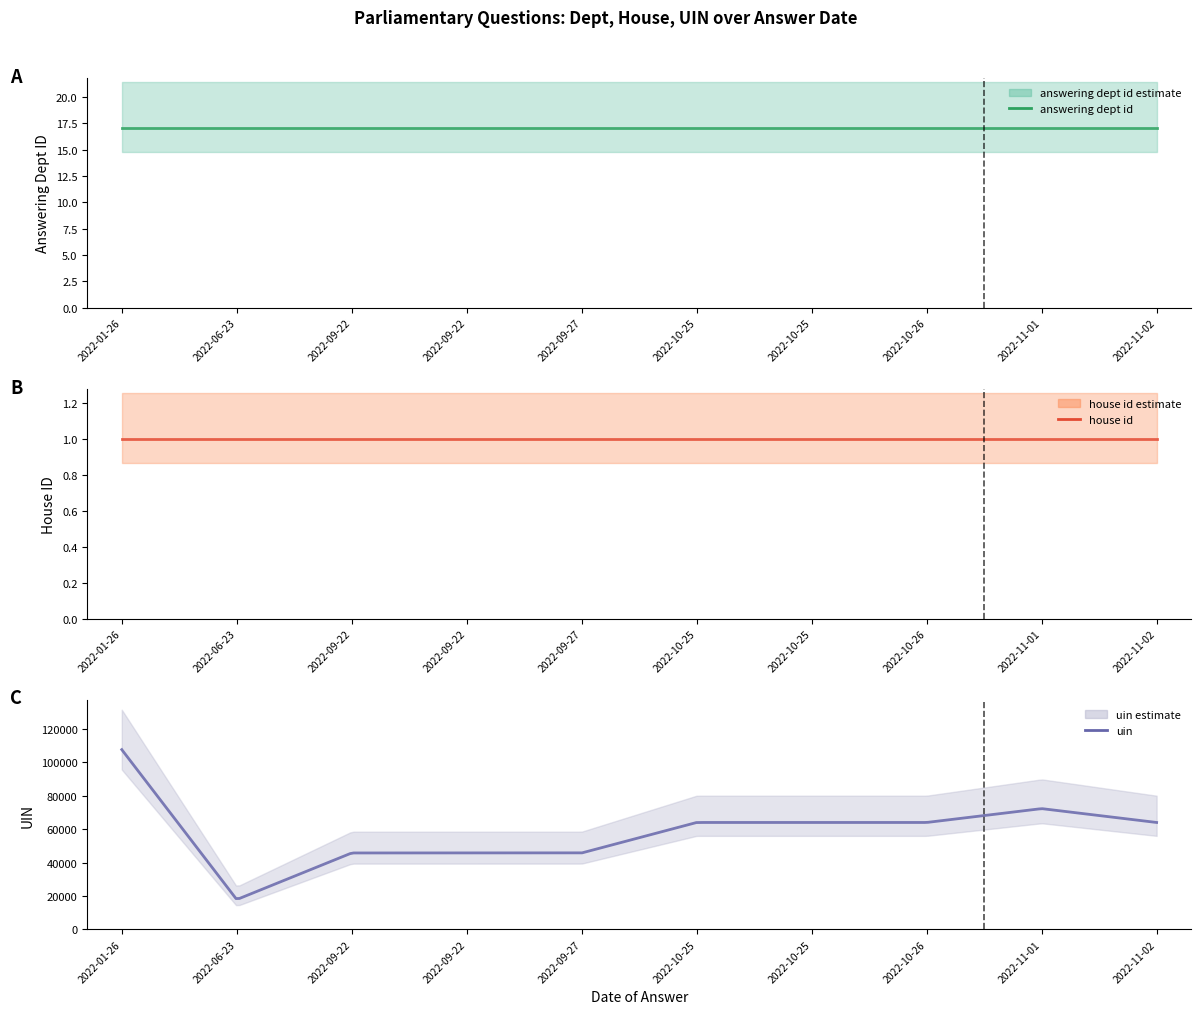

What is the total value across all series at 2022-09-27?

45724